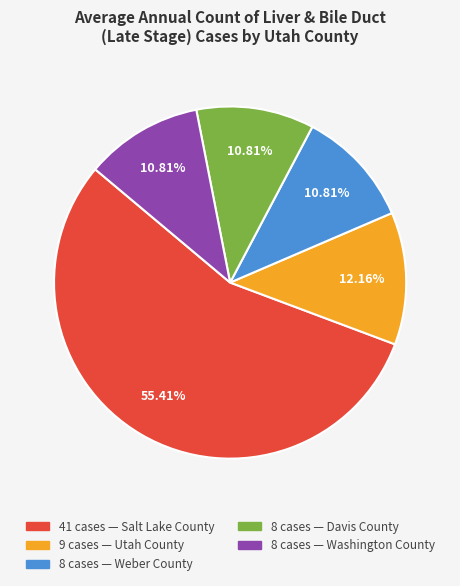

Is there any slice that represents more than half of the pie?

Yes